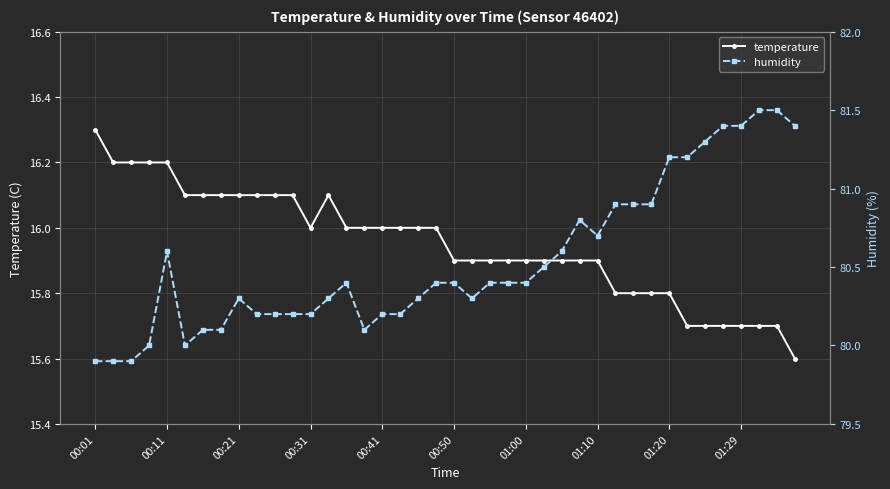

Is it true that humidity equals 79.9 at 00:01?

True